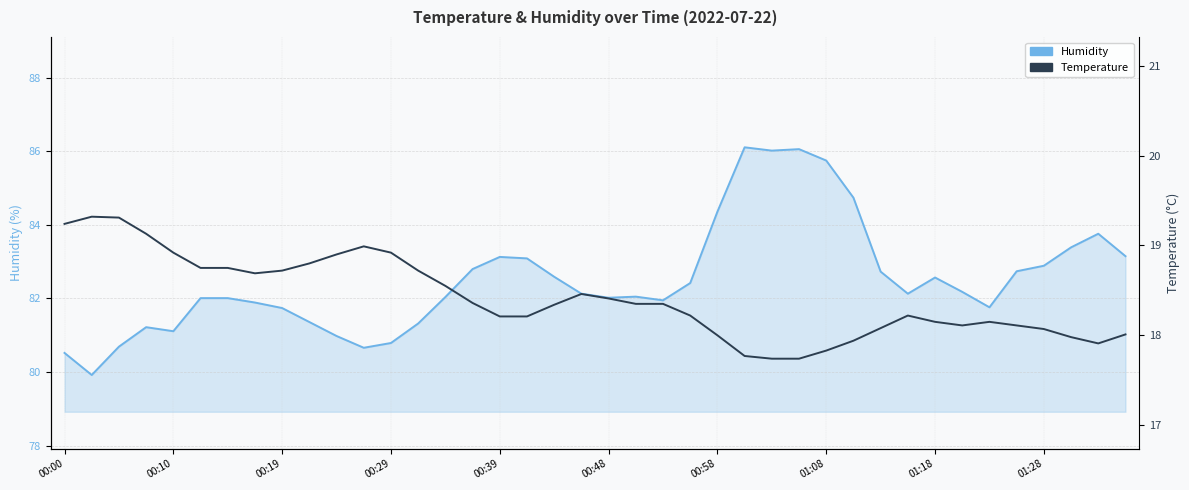

What is the greatest value displayed?

86.1